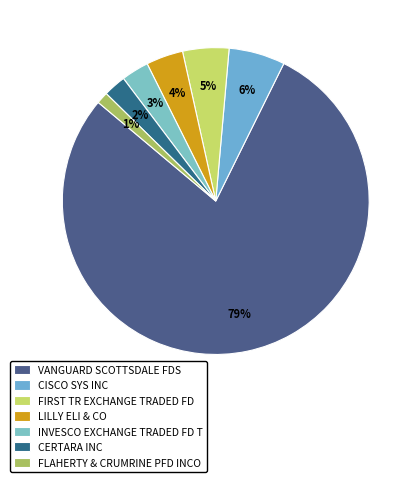

True or false: FLAHERTY & CRUMRINE PFD INCO accounts for 1% of the total.

True